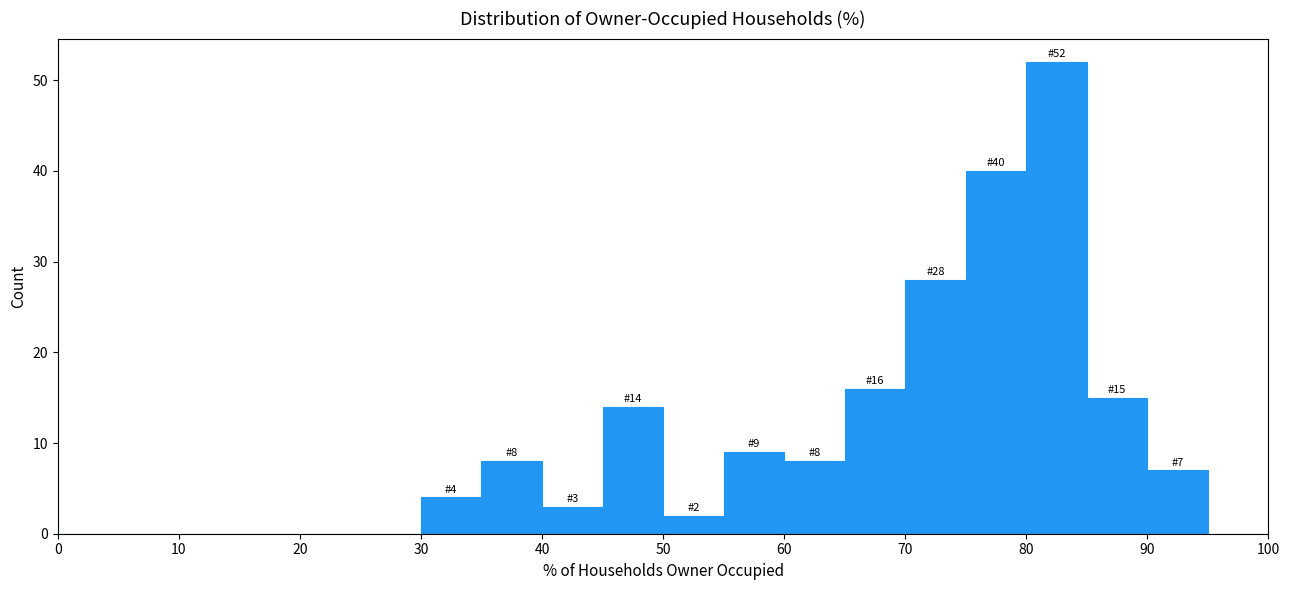

Over which range of the x-axis is the bar tallest?

80 to 85